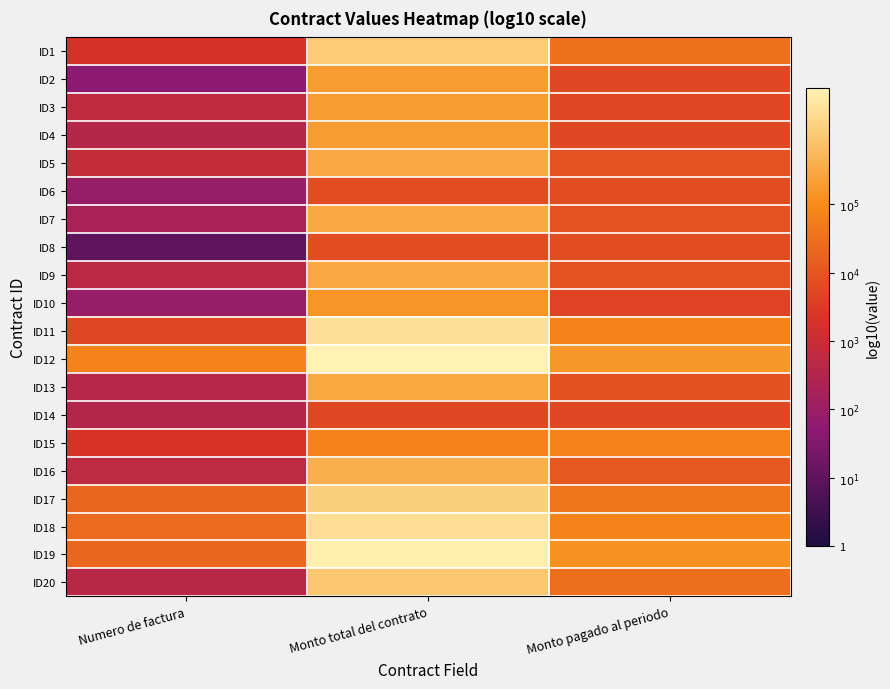

At which category does the chart reach its minimum across all series?

Numero de factura